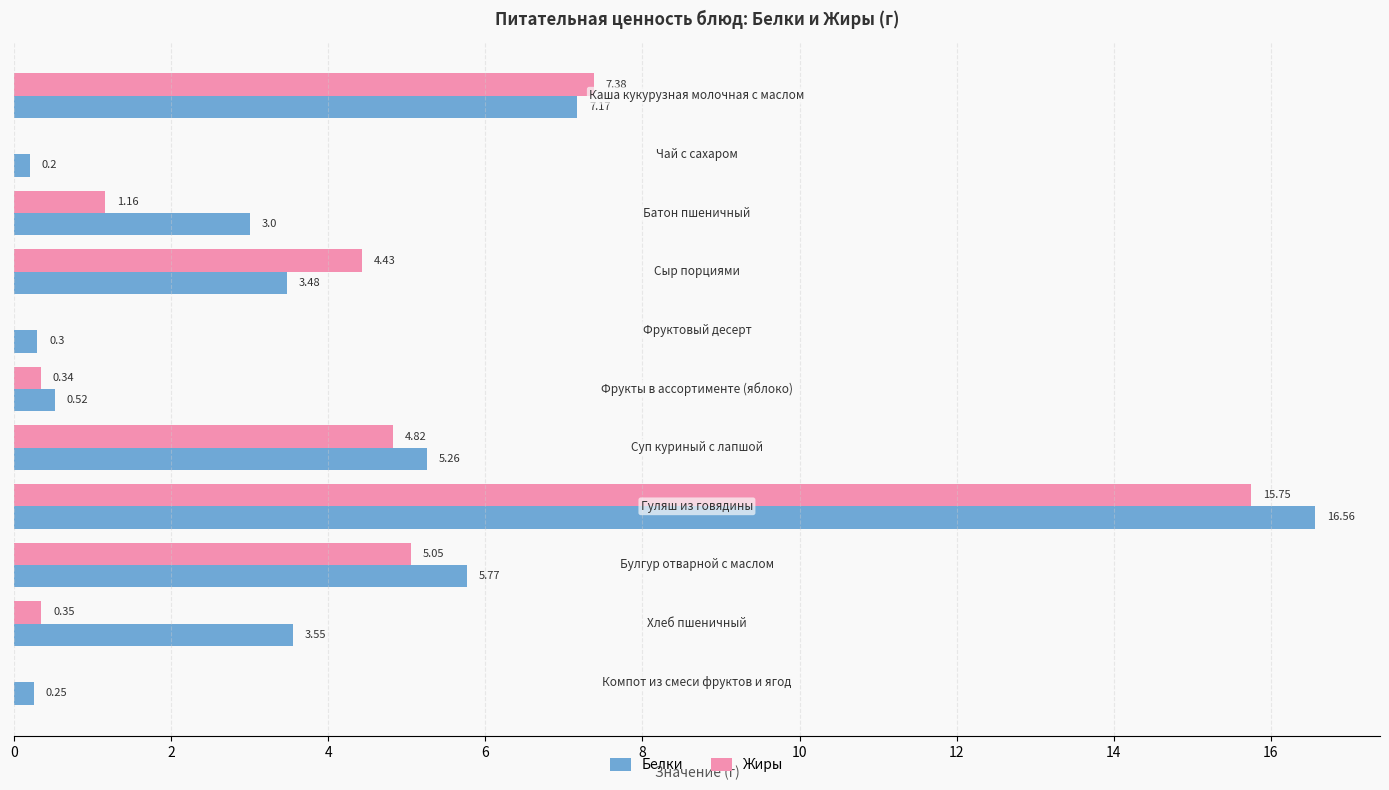

Which series has the largest total across all categories?

Белки